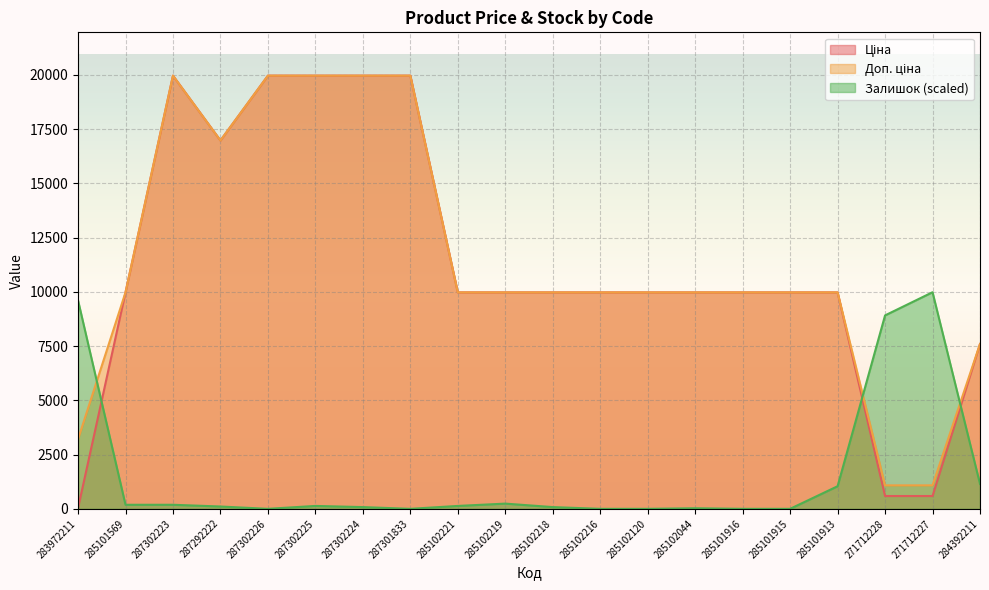

Which category has the lowest value in the Ціна series?

283972211